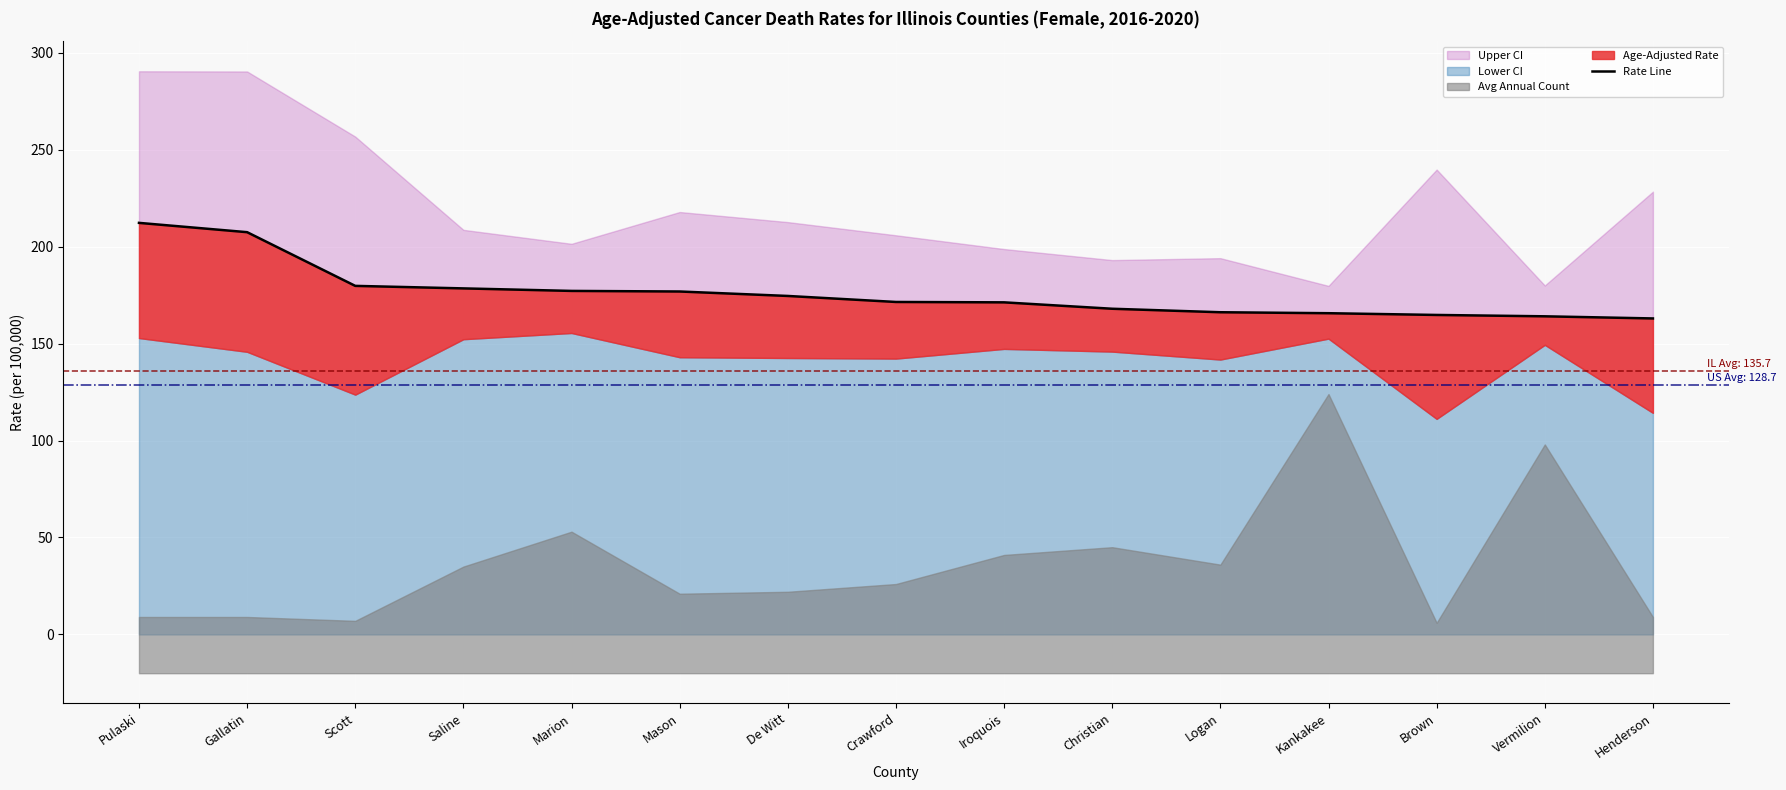

What is the change in value from Vermilion to Henderson?

-1.1